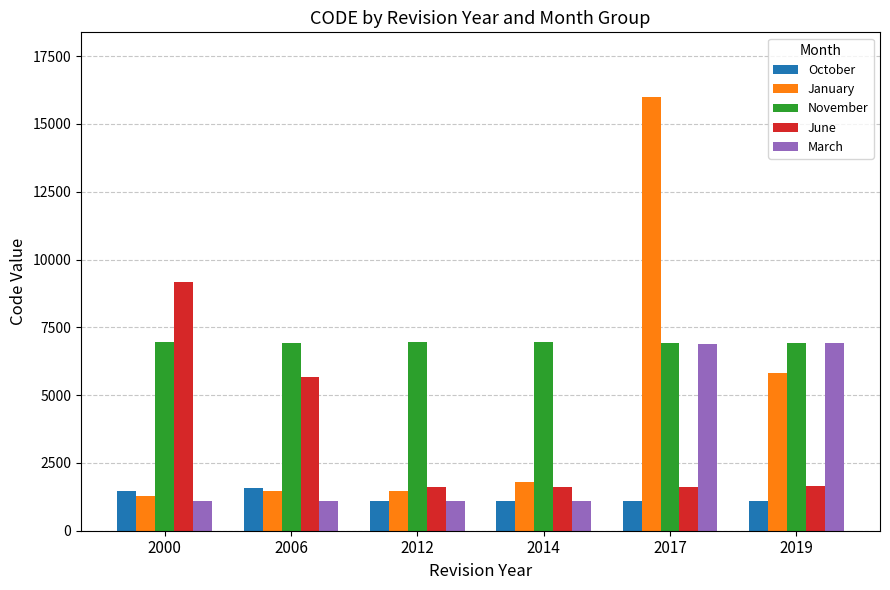

The November series shows 10103 at 2017. True or false?

False